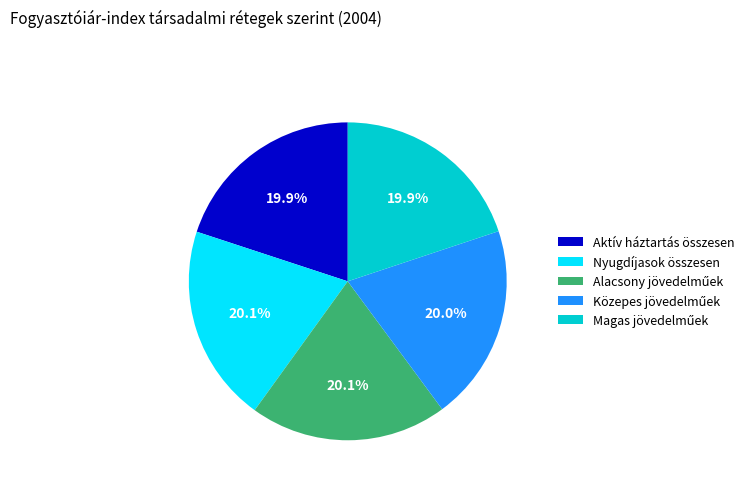

Is there any slice that represents more than half of the pie?

No